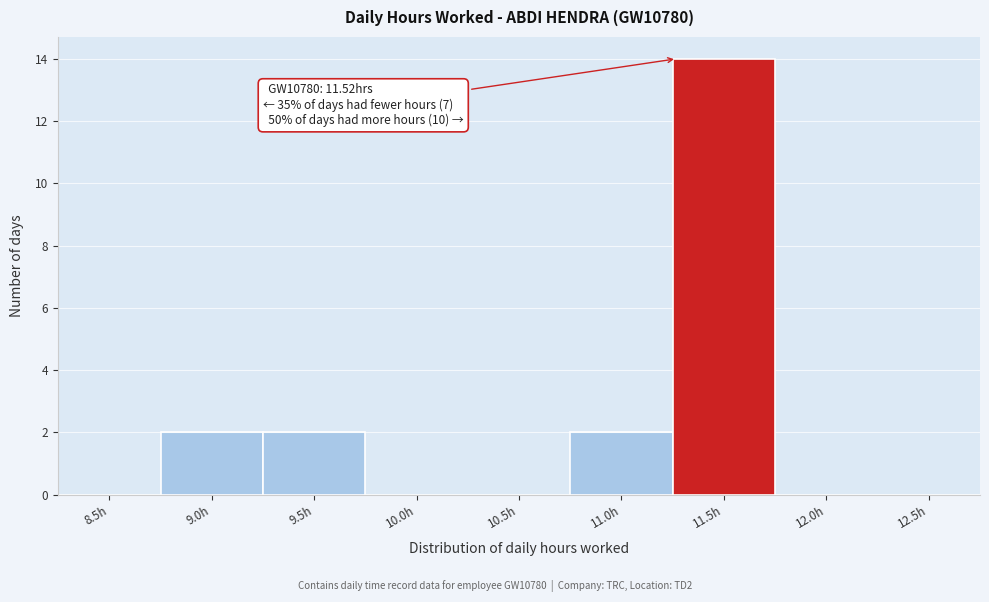

Reading left to right, transcribe all the data shown in this chart.

8.5h=0	9.0h=2	9.5h=2	10.0h=0	10.5h=0	11.0h=2	11.5h=14	12.0h=0	12.5h=0